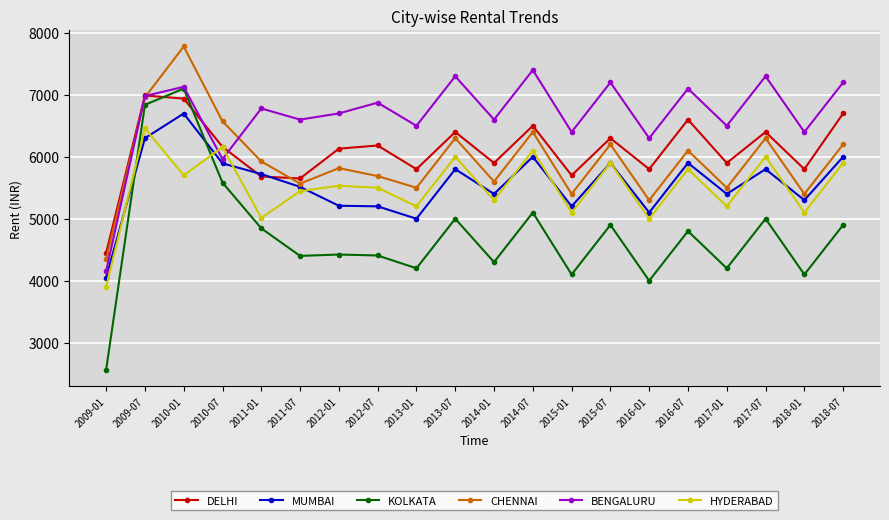

Which series has the widest spread of values?

KOLKATA